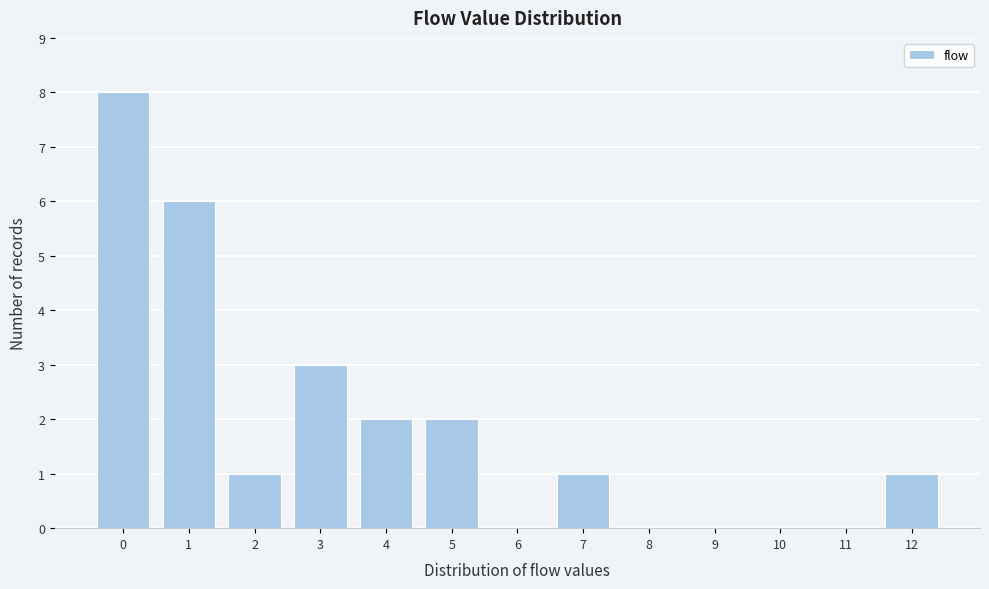

Reading left to right, what are all the values shown in this chart?

0=8	1=6	2=1	3=3	4=2	5=2	6=0	7=1	8=0	9=0	10=0	11=0	12=1